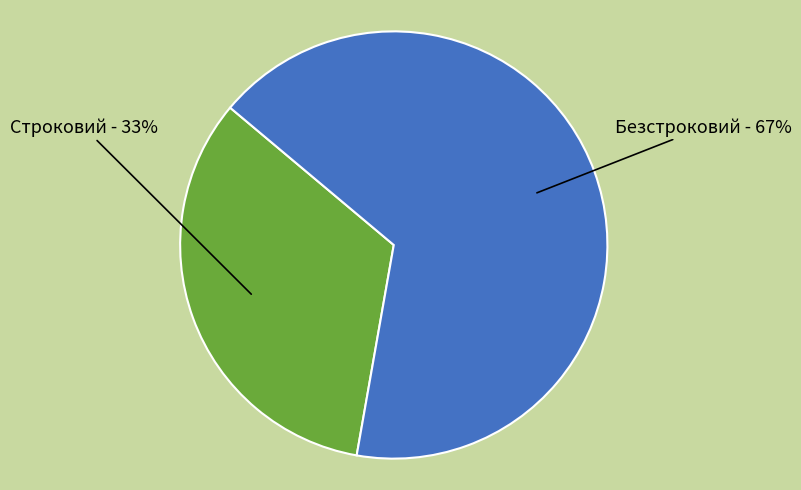

Which category has the biggest portion of the pie?

Безстроковий